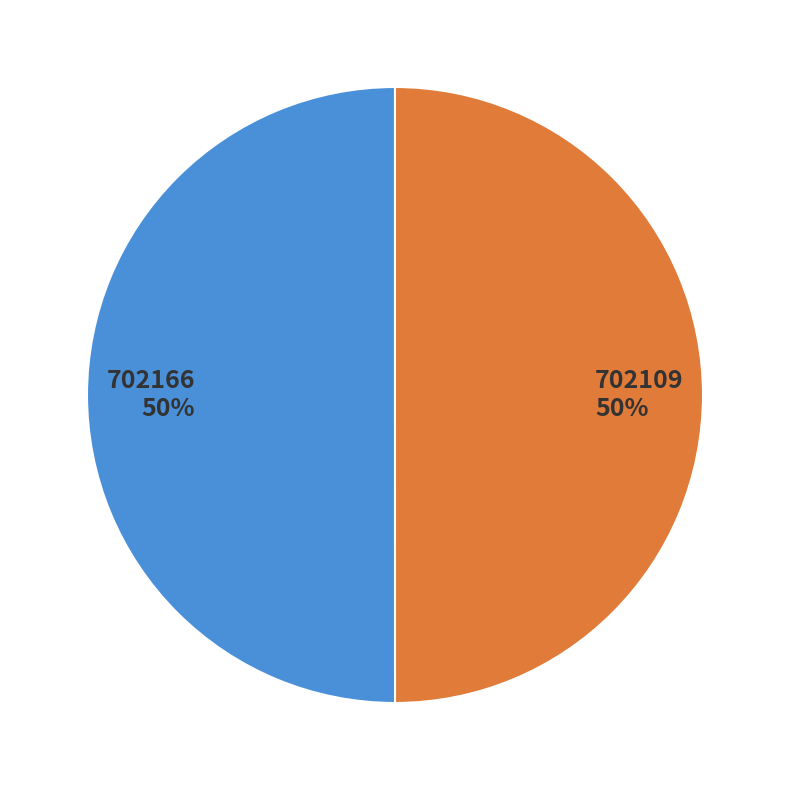

To the nearest percent, what is the combined percentage of 702109 and 702166?

100%